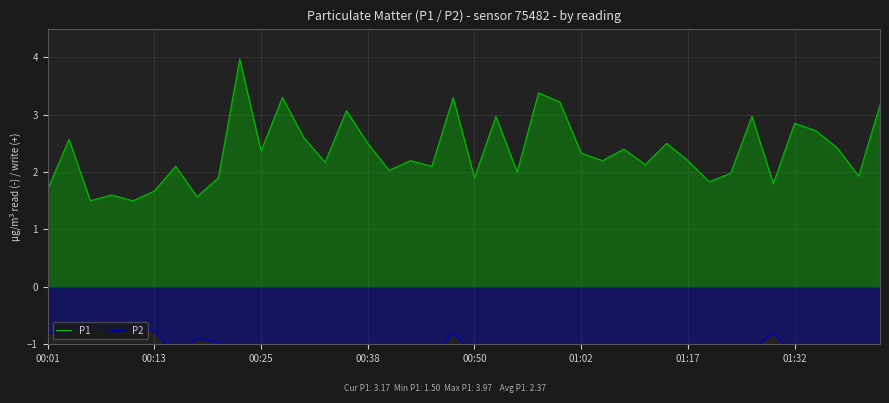

Is it true that P1 equals 3.5 at 01:17?

False